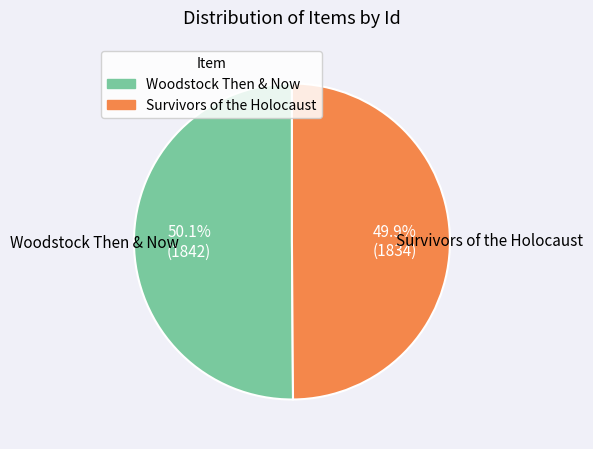

True or false: Woodstock Then & Now accounts for 42% of the total.

False